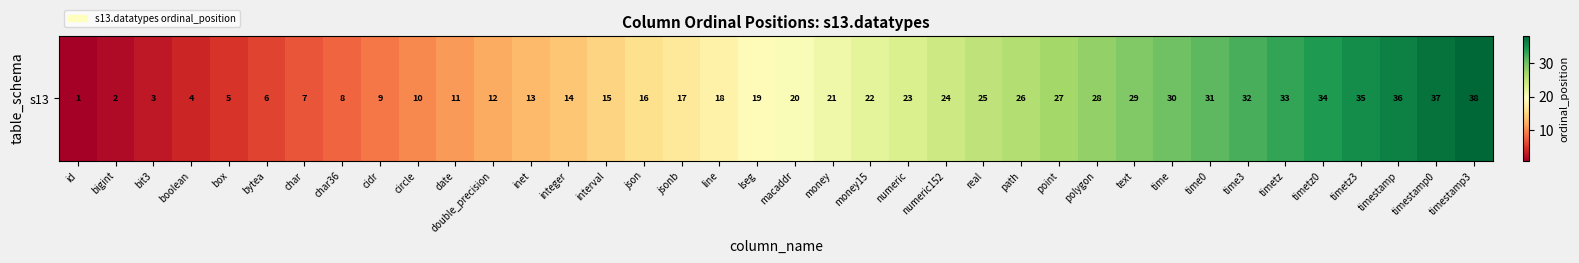

Rank the categories by value from lowest to highest.

id, bigint, bit3, boolean, box, bytea, char, char36, cidr, circle, date, double_precision, inet, integer, interval, json, jsonb, line, lseg, macaddr, money, money15, numeric, numeric152, real, path, point, polygon, text, time, time0, time3, timetz, timetz0, timetz3, timestamp, timestamp0, timestamp3